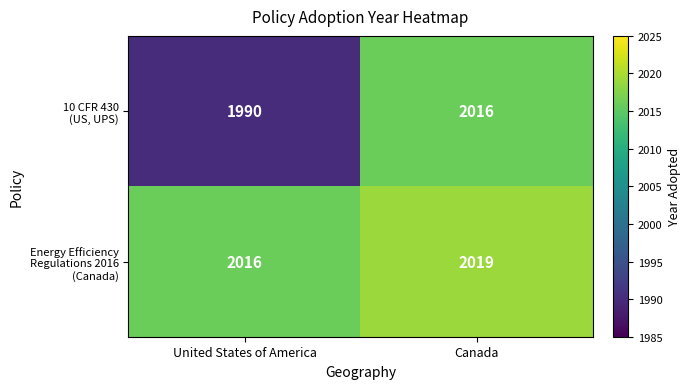

What is the minimum value shown in the chart?

1990